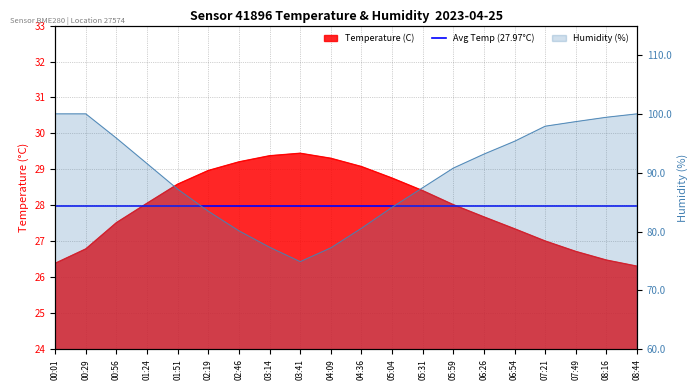

Reading right to left, what are all the values shown in this chart?

Temperature (C): 08:44=26.3	08:16=26.5	07:49=26.7	07:21=27.0	06:54=27.4	06:26=27.7	05:59=28.0	05:31=28.4	05:04=28.8	04:36=29.1	04:09=29.3	03:41=29.4	03:14=29.4	02:46=29.2	02:19=29.0	01:51=28.6	01:24=28.1	00:56=27.5	00:29=26.8	00:01=26.4
Humidity (%): 08:44=100.0	08:16=99.4	07:49=98.7	07:21=97.9	06:54=95.3	06:26=93.2	05:59=90.8	05:31=87.5	05:04=84.1	04:36=80.6	04:09=77.2	03:41=74.9	03:14=77.3	02:46=80.1	02:19=83.5	01:51=87.2	01:24=91.5	00:56=95.9	00:29=100.0	00:01=100.0